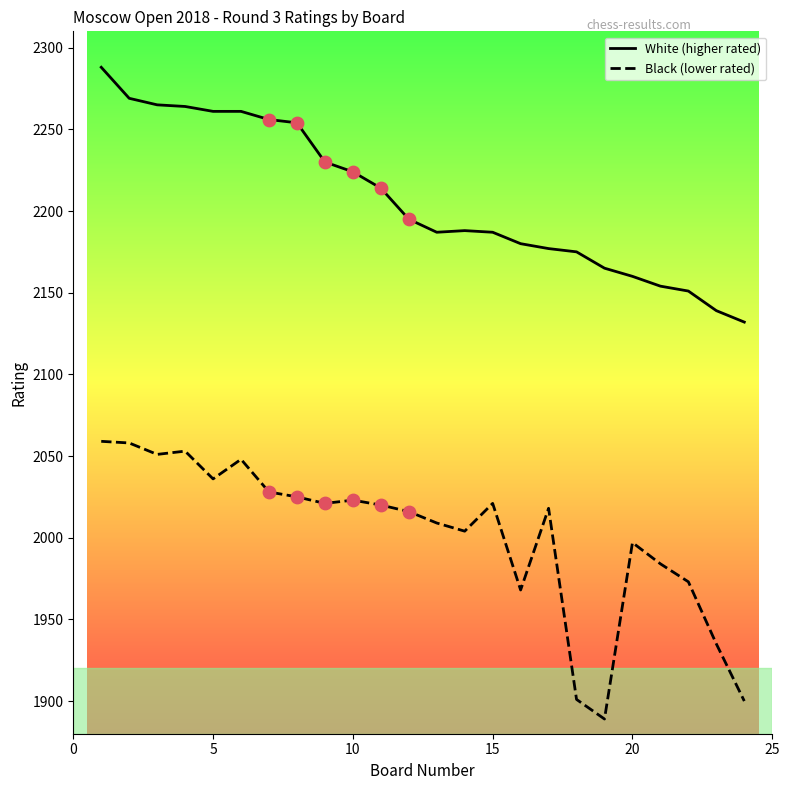

Which series has the largest total across all categories?

White (higher rated)